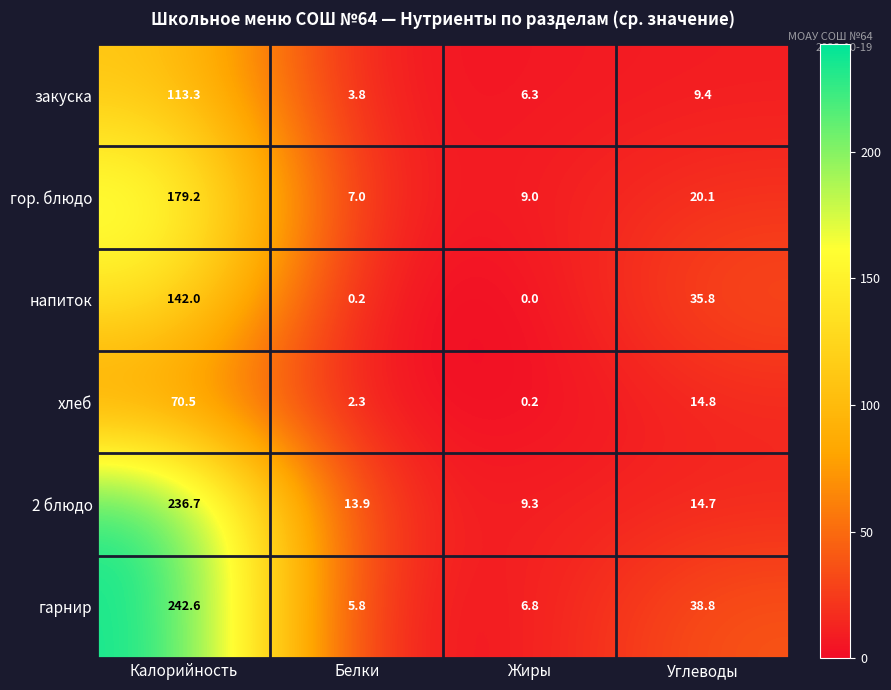

Rank the series by their maximum value, from lowest to highest.

хлеб, закуска, напиток, гор. блюдо, 2 блюдо, гарнир